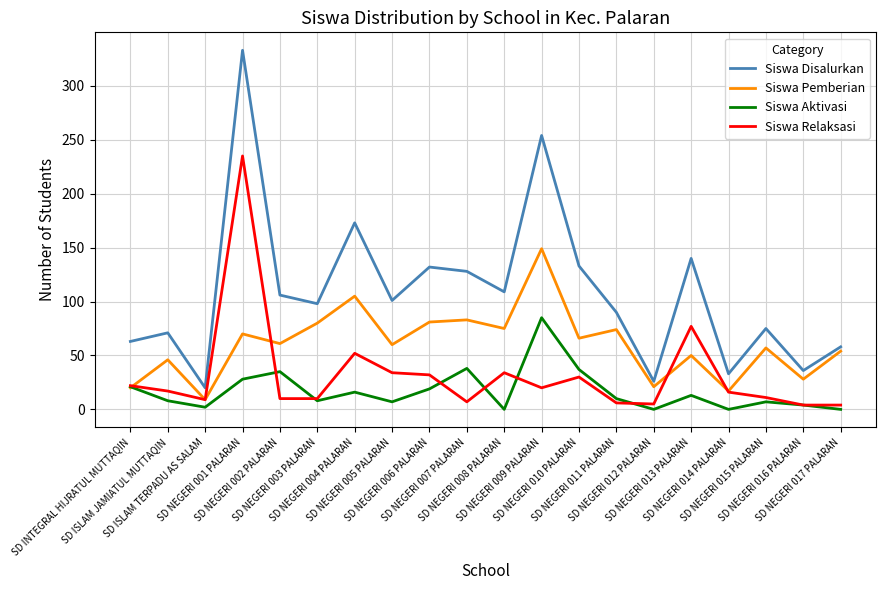

What is the total value across all series at SD NEGERI 009 PALARAN?

508